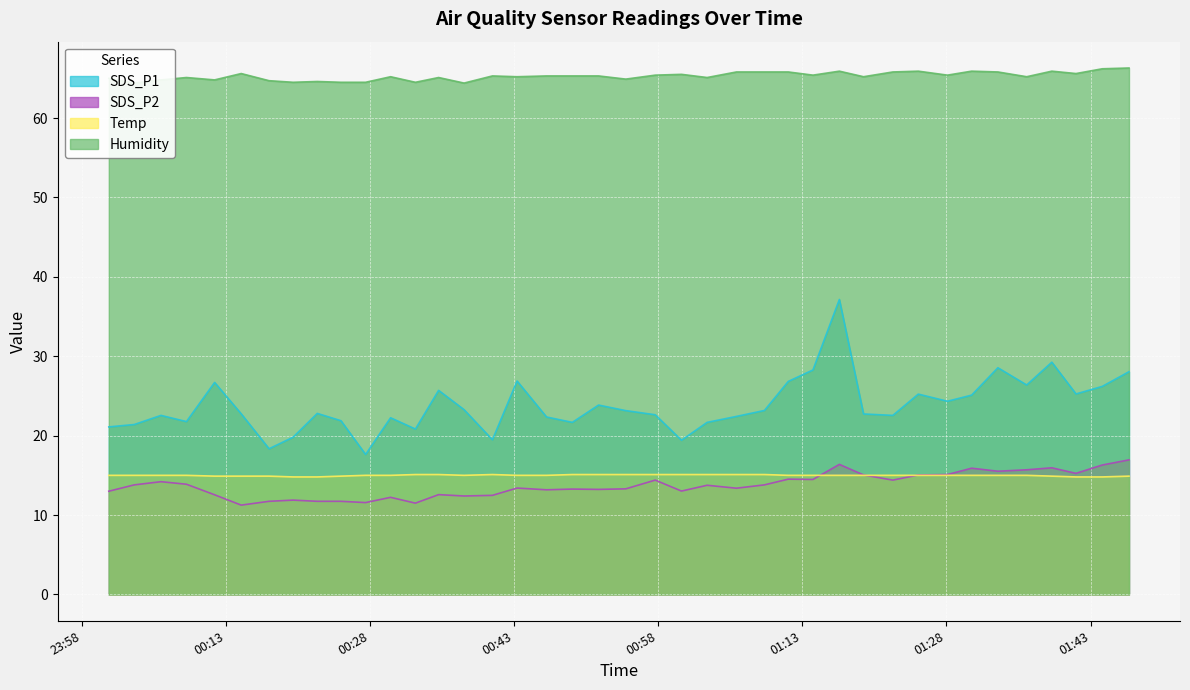

At which label does Temp first exceed 15?

2021/04/12 00:32:43